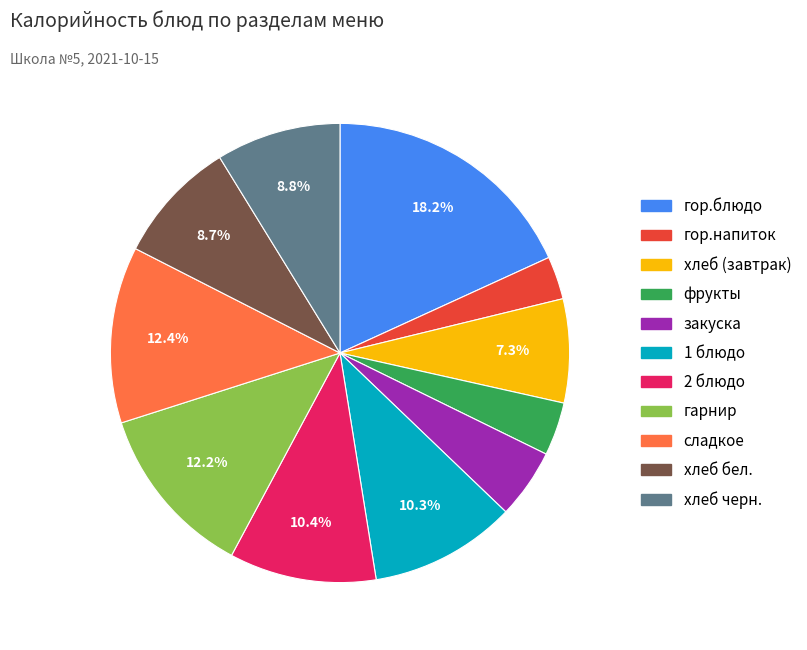

Is there a majority slice in this chart?

No